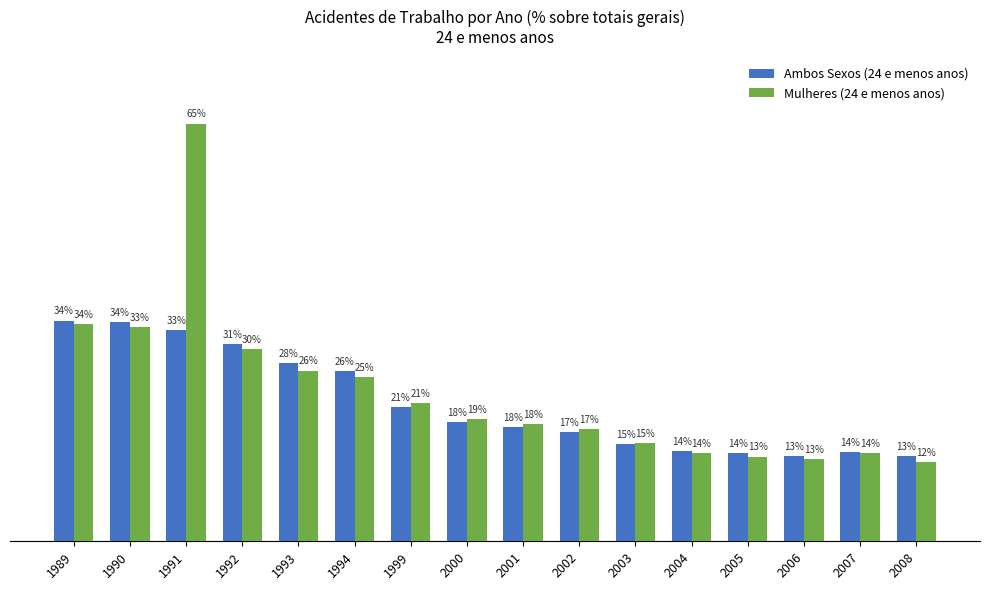

What are all the series names shown in the legend?

Ambos Sexos (24 e menos anos), Mulheres (24 e menos anos)